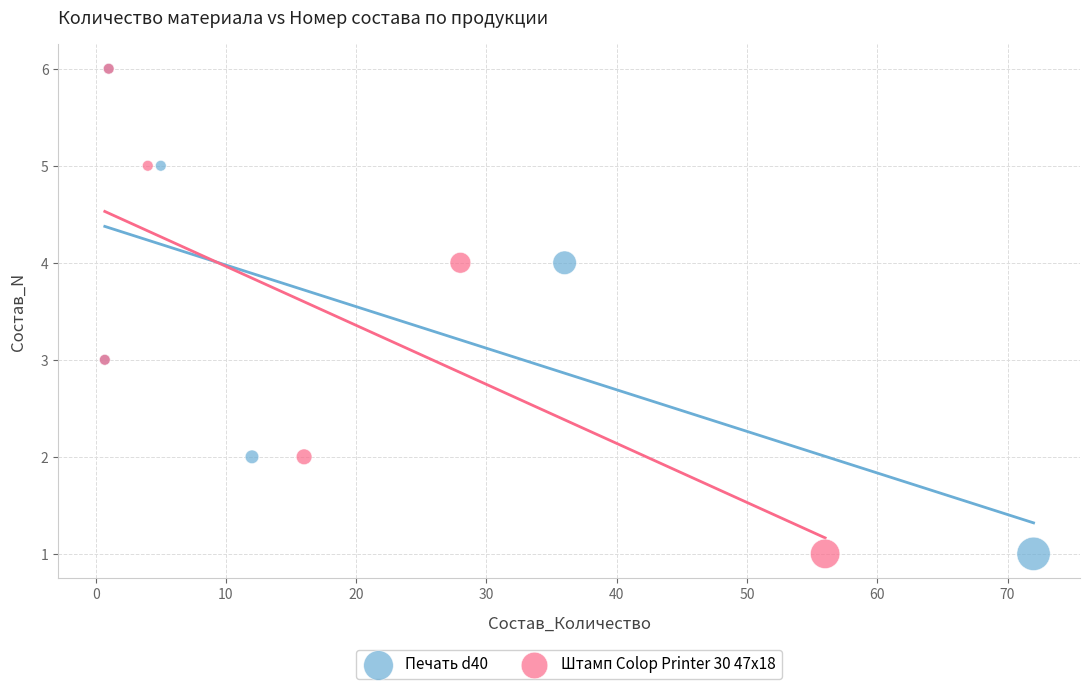

What are all the series names shown in the legend?

Печать d40, Штамп Colop Printer 30 47х18